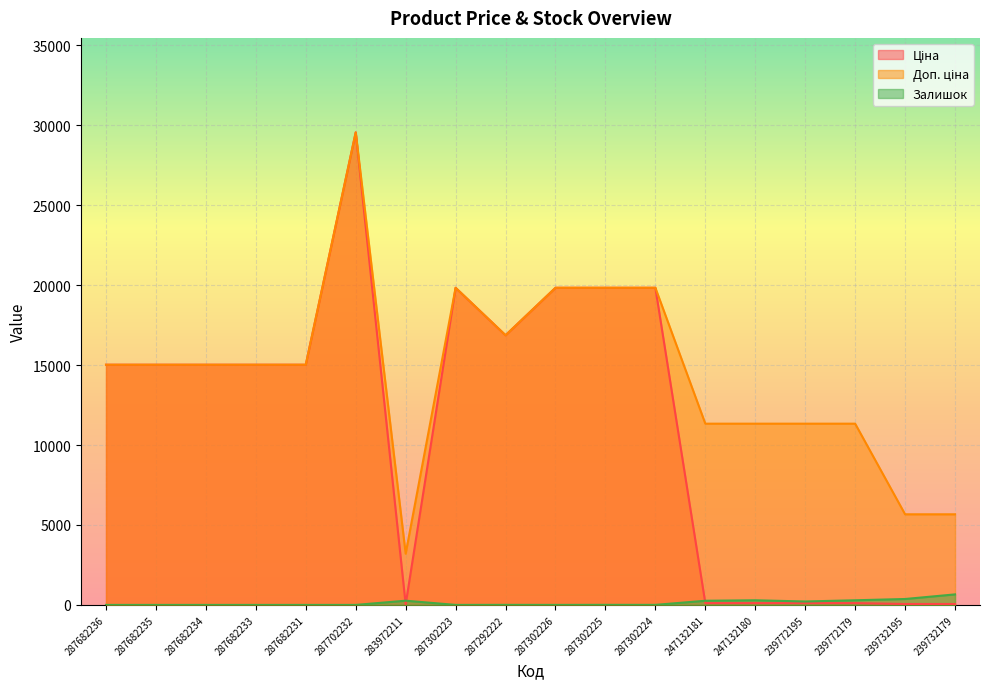

What is the sum of all Доп. ціна values?

260707.4